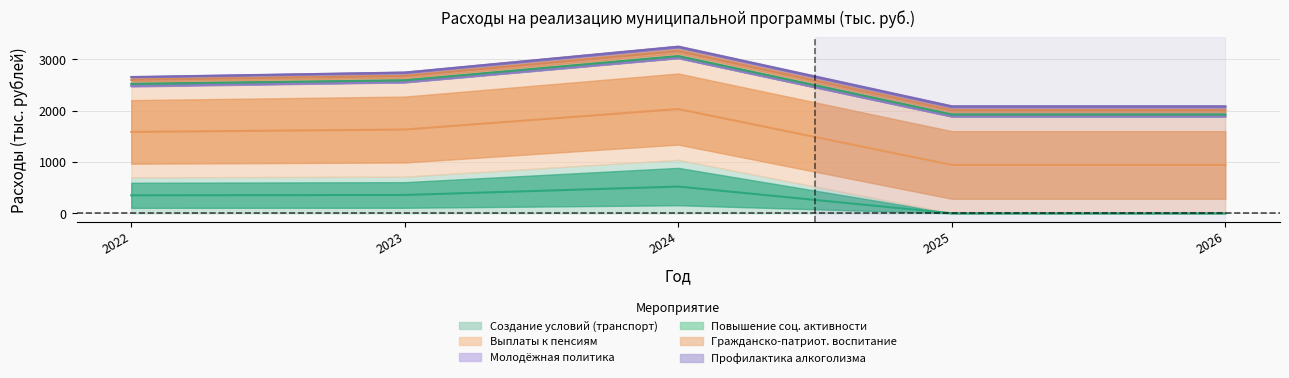

Between 2024 and 2023, which is larger?

2024